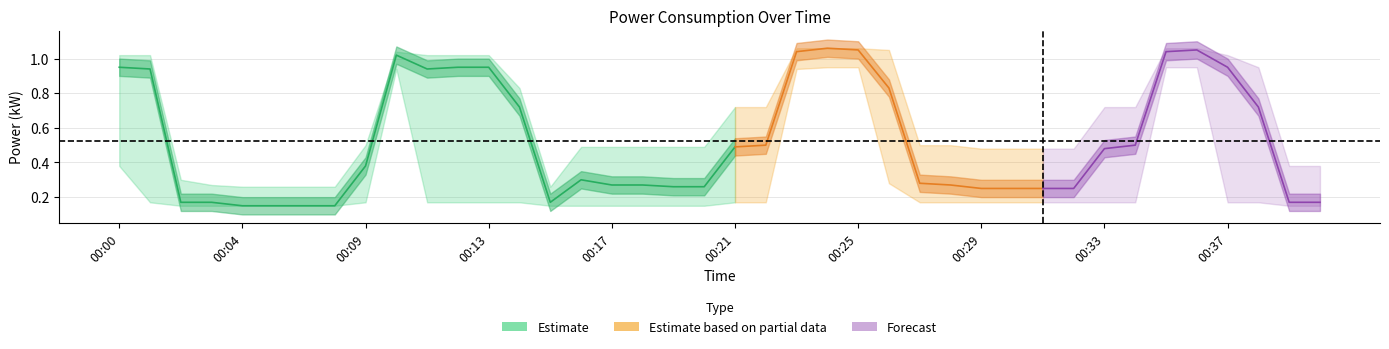

At 00:14, list the series in order from smallest to largest.

power_lower, power_mean, power_upper